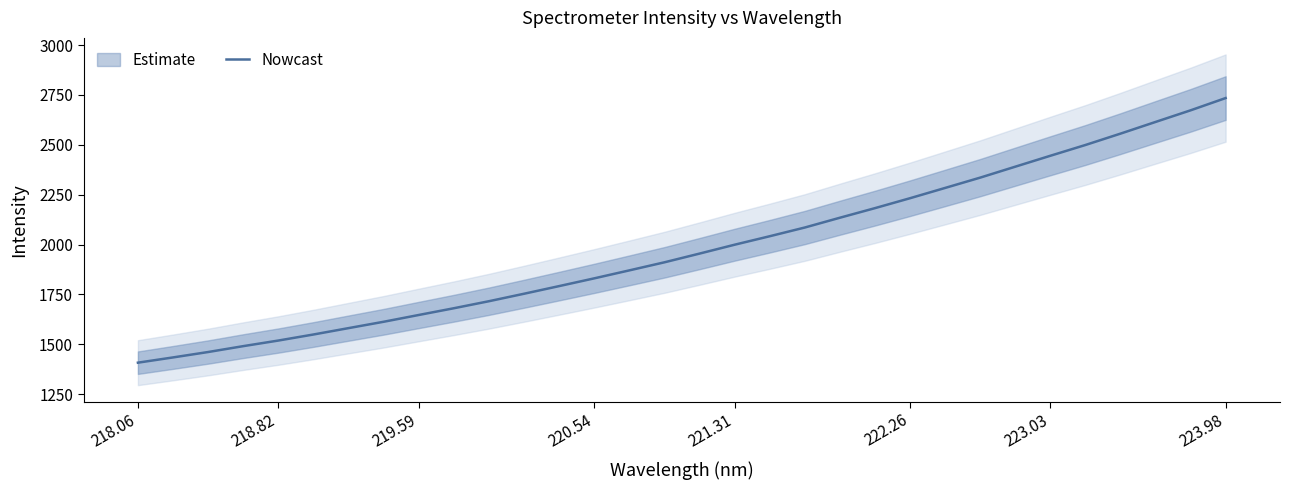

What is the maximum value for Nowcast?

2734.3